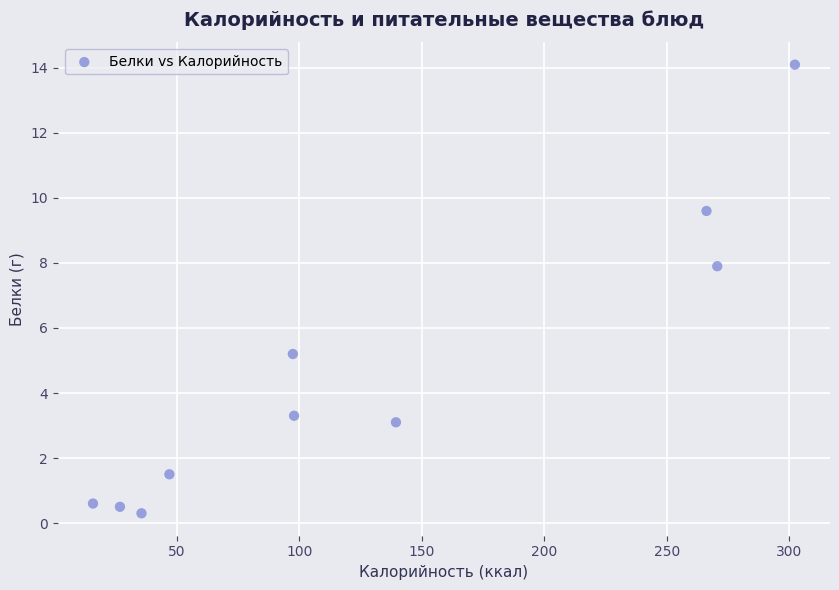

What Y value in the scatter plot is closest to 7?

7.9